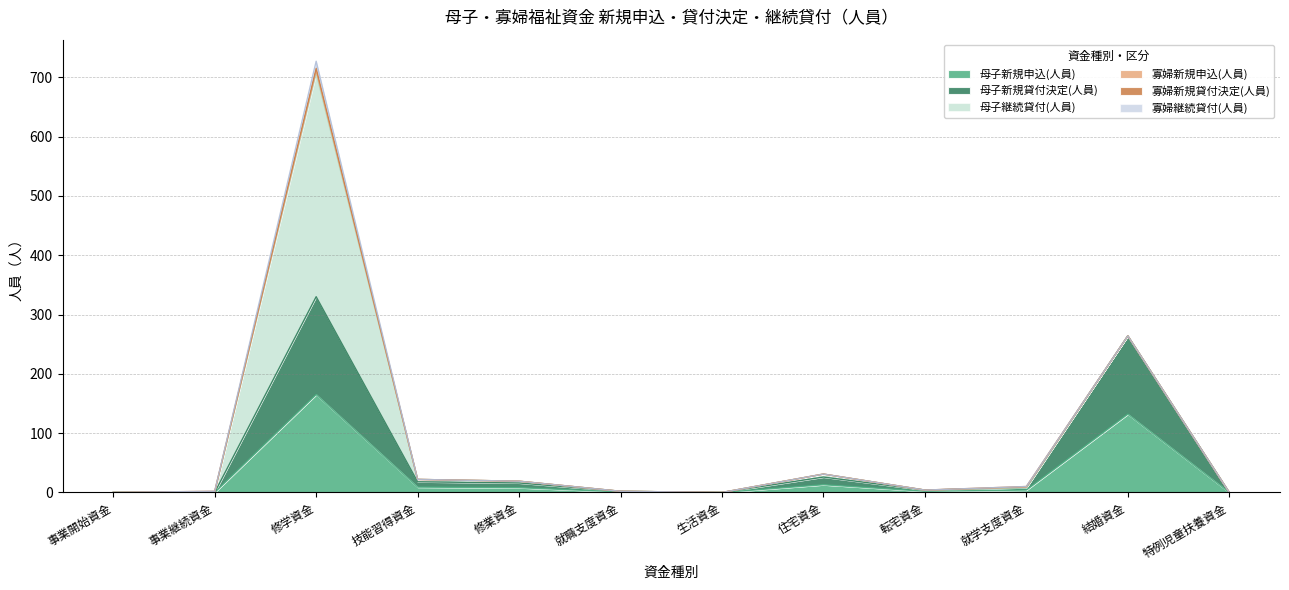

How many interior local peaks does the 寡婦新規申込(人員) series have?

2